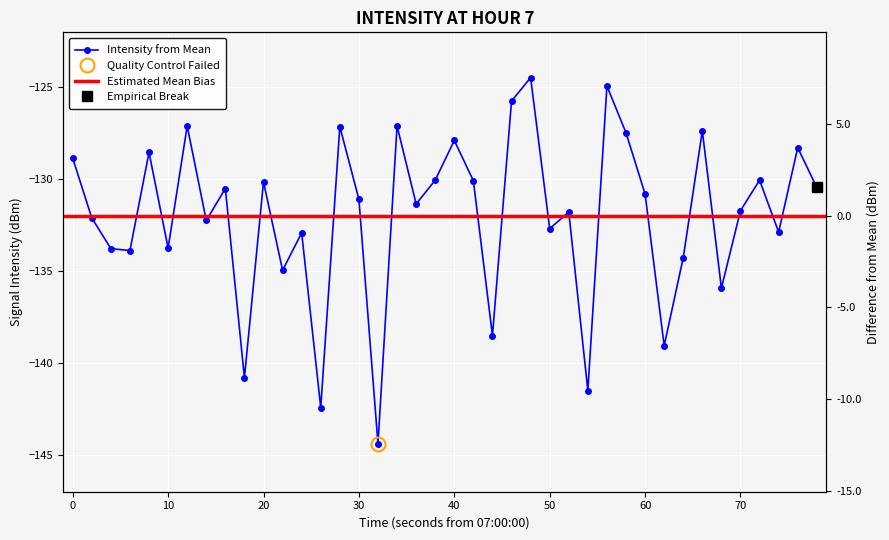

How many interior local valleys (lower than both neighbors) does the data have?

14